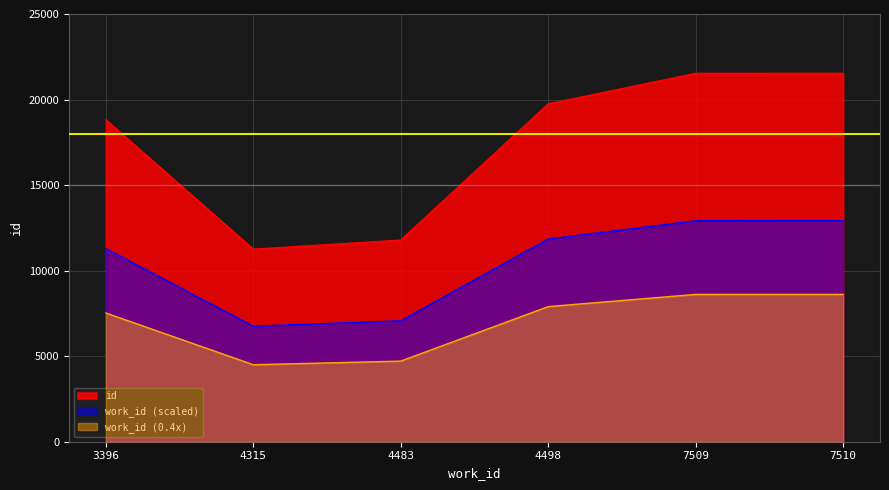

What is the difference between the maximum and minimum values?

10280